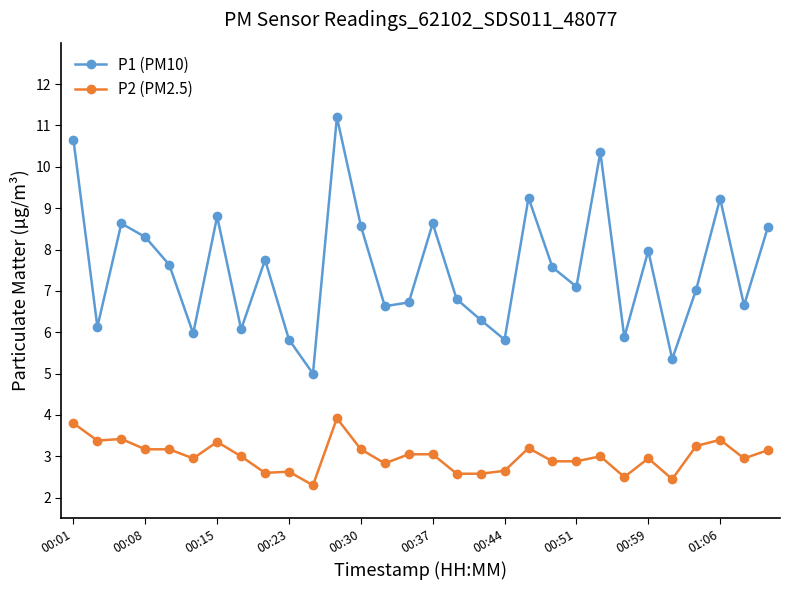

At how many categories does at least one series exceed 9?

5